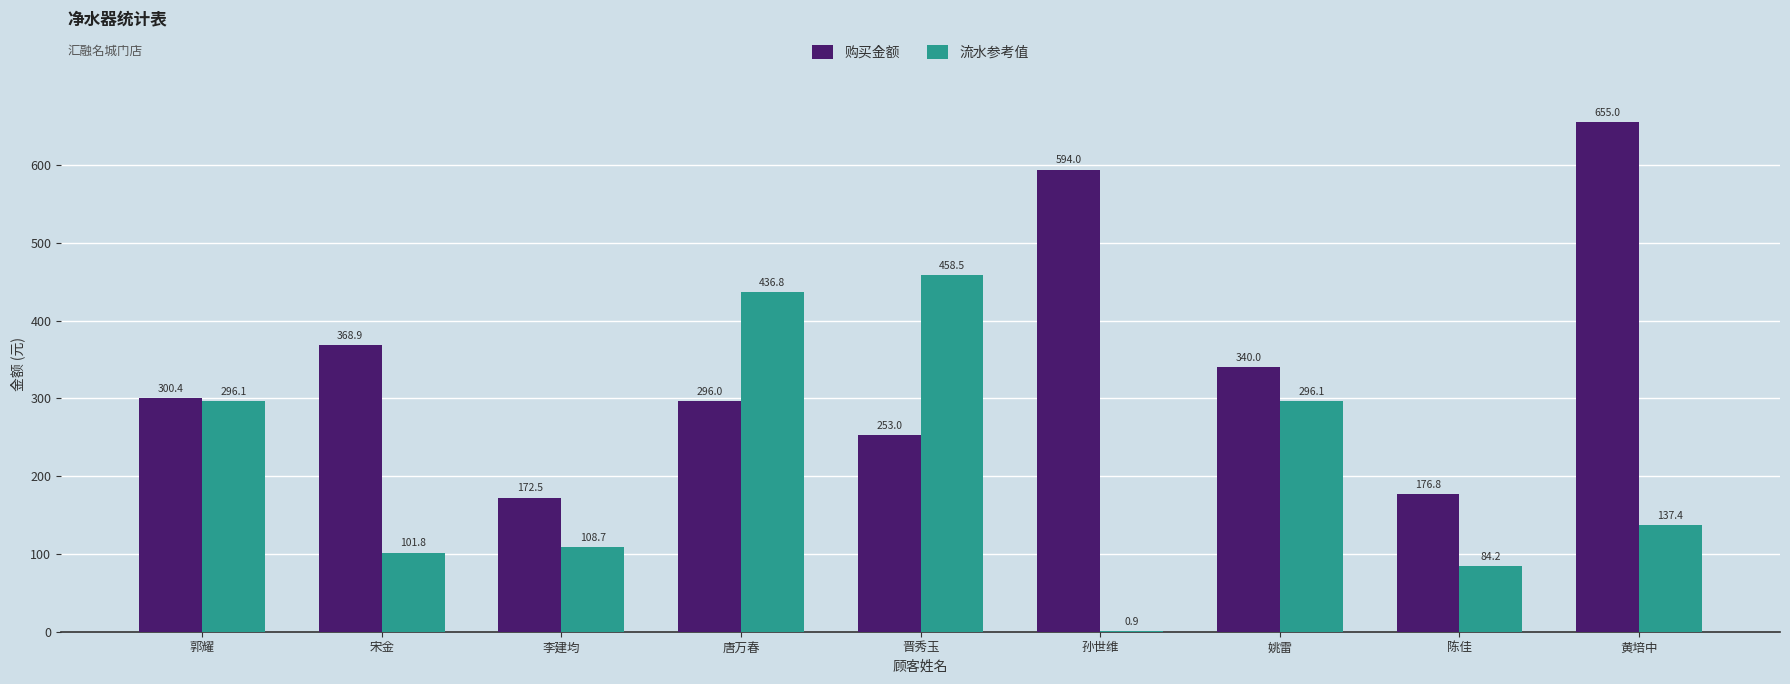

Reading left to right, extract all data points from this chart.

购买金额: 300.4	368.9	172.5	296.0	253.0	594.0	340.0	176.8	655.0
流水参考值: 296.1	101.8	108.7	436.8	458.5	0.9	296.1	84.2	137.4